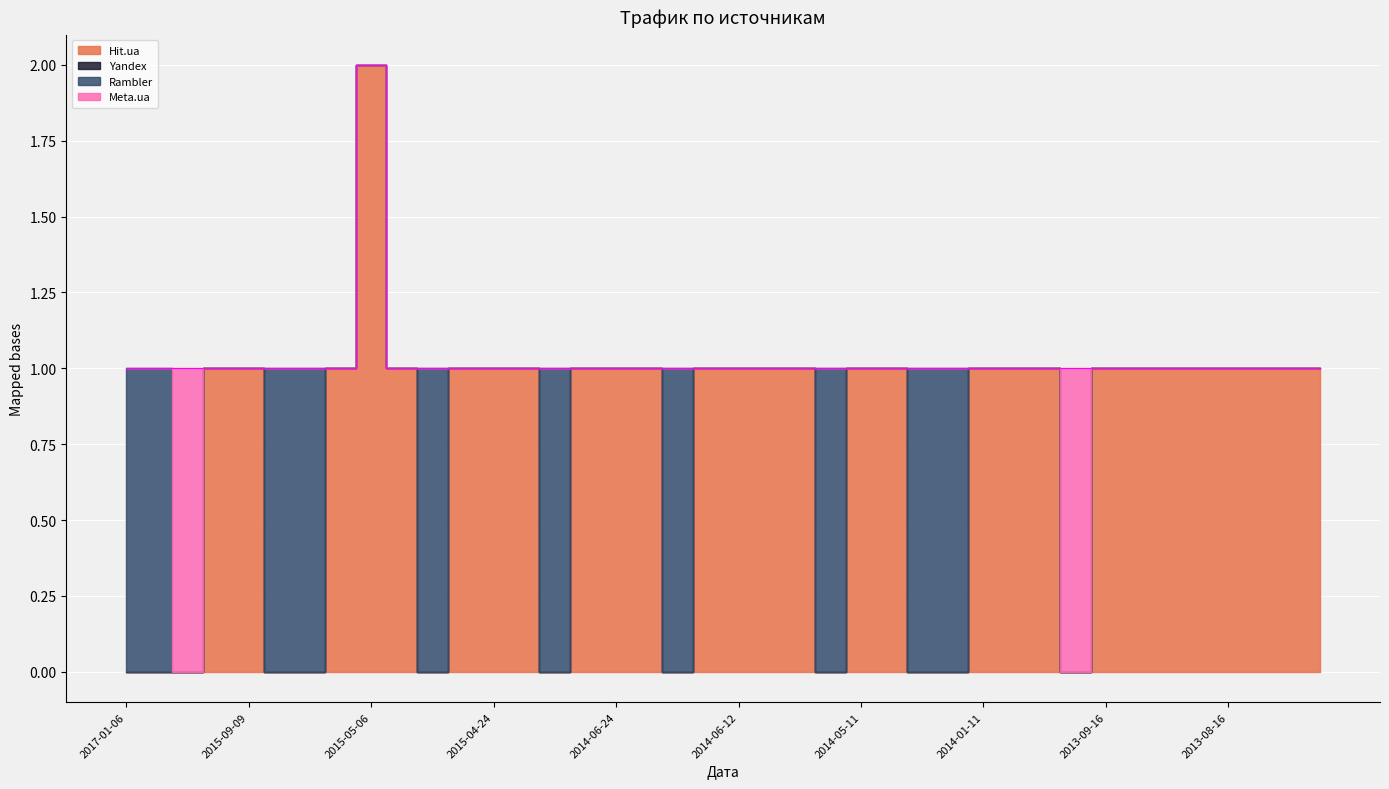

Count the number of categories in the chart.

40